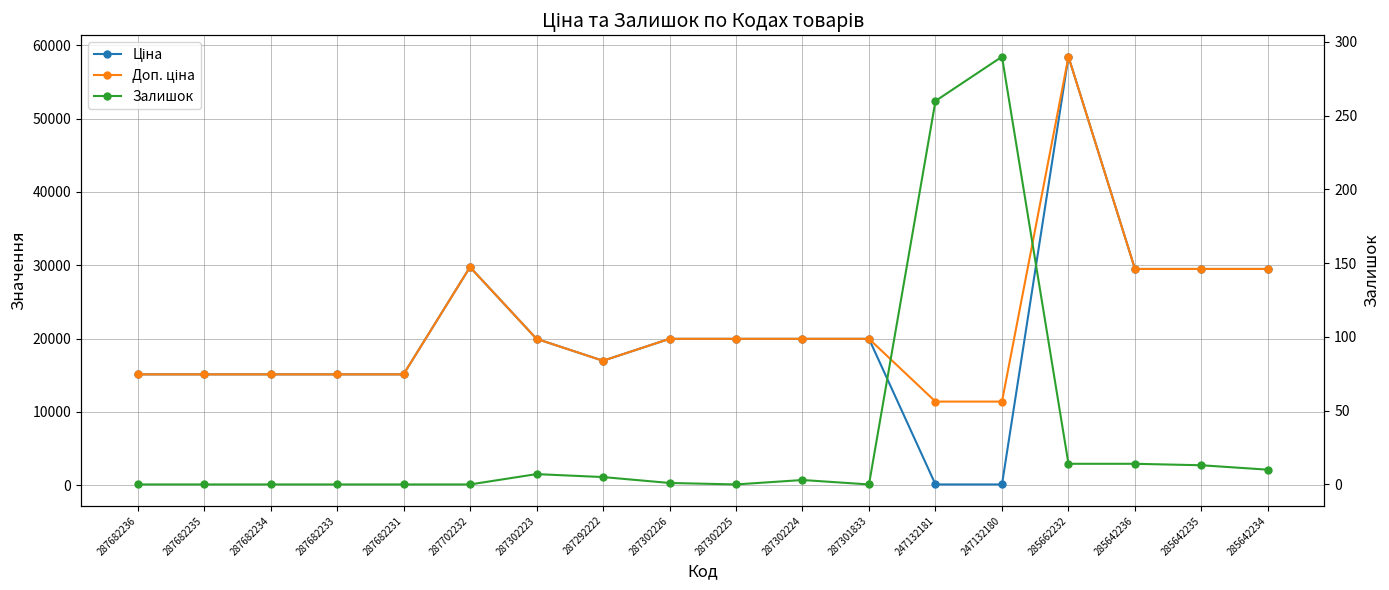

How many lines are shown in the chart?

3